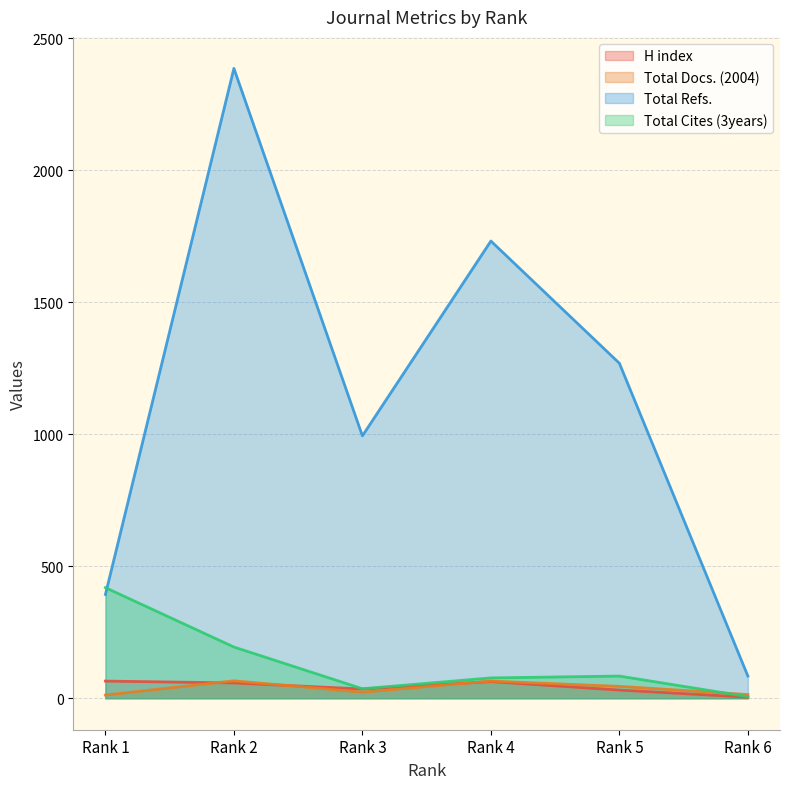

What is the sum of all Total Docs. (2004) values?

225